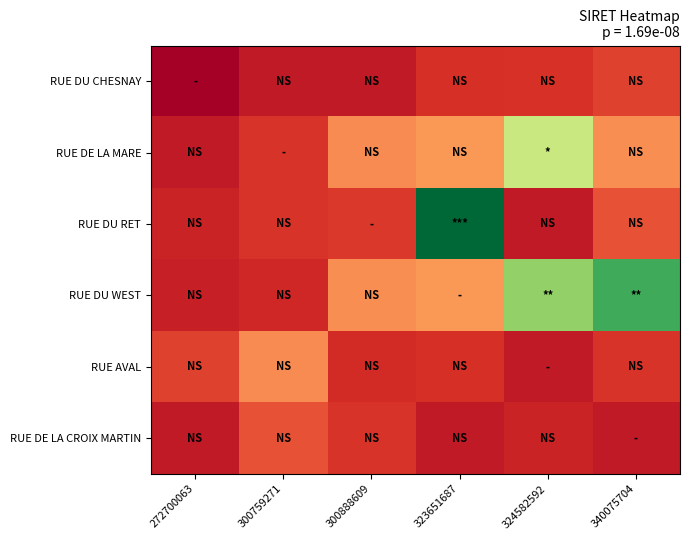

Reading left to right, extract all data points from this chart.

RUE DU CHESNAY: 272700063=0.0	300759271=0.1	300888609=0.1	323651687=0.1	324582592=0.1	340075704=0.1
RUE DE LA MARE: 272700063=0.1	300759271=0.1	300888609=0.2	323651687=0.3	324582592=0.6	340075704=0.3
RUE DU RET: 272700063=0.1	300759271=0.1	300888609=0.1	323651687=1.0	324582592=0.1	340075704=0.2
RUE DU WEST: 272700063=0.1	300759271=0.1	300888609=0.3	323651687=0.3	324582592=0.7	340075704=0.8
RUE AVAL: 272700063=0.1	300759271=0.2	300888609=0.1	323651687=0.1	324582592=0.1	340075704=0.1
RUE DE LA CROIX MARTIN: 272700063=0.1	300759271=0.2	300888609=0.1	323651687=0.1	324582592=0.1	340075704=0.1